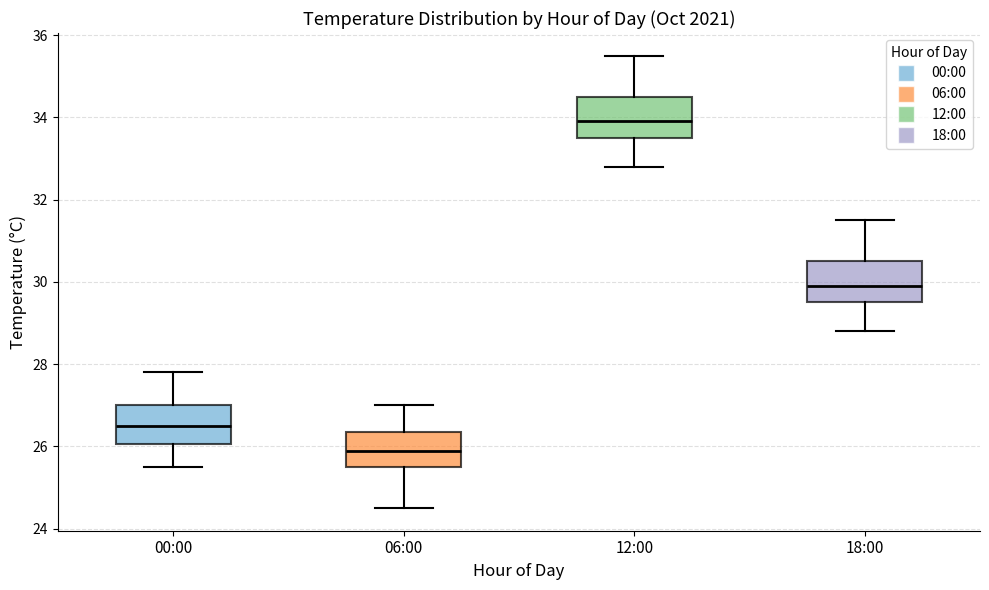

Reading left to right, transcribe this box plot: for each box, give where its median line is, the range the box spans, and where its two whiskers end, as read against the y-axis. The values are not printed on the chart, so give them approximately, as read against the axis.

00:00: median 26.6, box 26.0 to 27.0, whiskers 25.6 to 27.8
06:00: median 26.0, box 25.6 to 26.4, whiskers 24.6 to 27.0
12:00: median 34.0, box 33.6 to 34.6, whiskers 32.8 to 35.6
18:00: median 30.0, box 29.6 to 30.6, whiskers 28.8 to 31.6